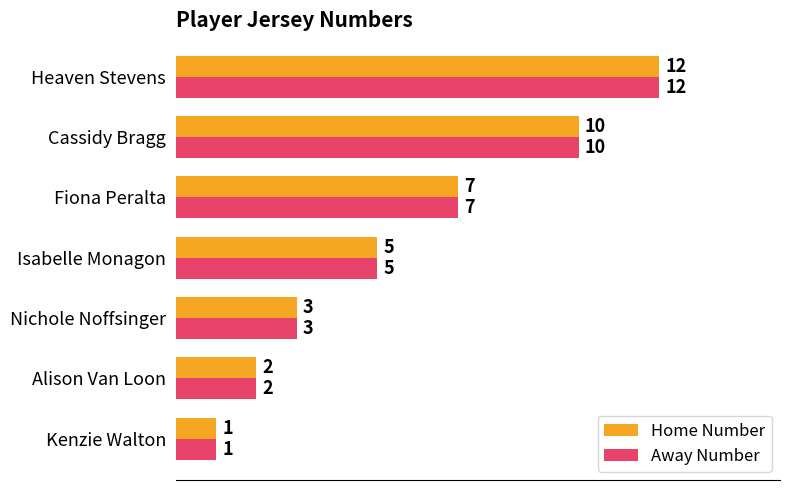

What is the difference between the maximum and minimum values in the Away Number series?

11